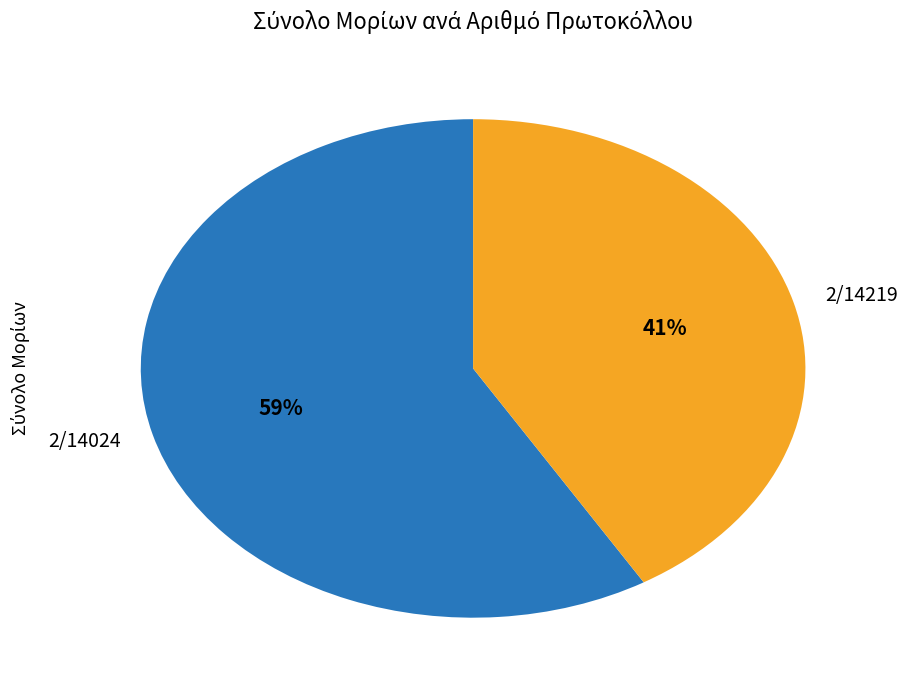

Count the number of slices in the pie.

2